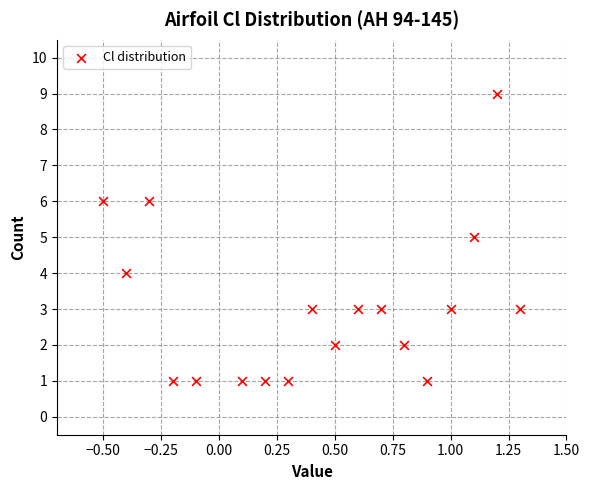

What is the range of Y values (max minus min)?

8